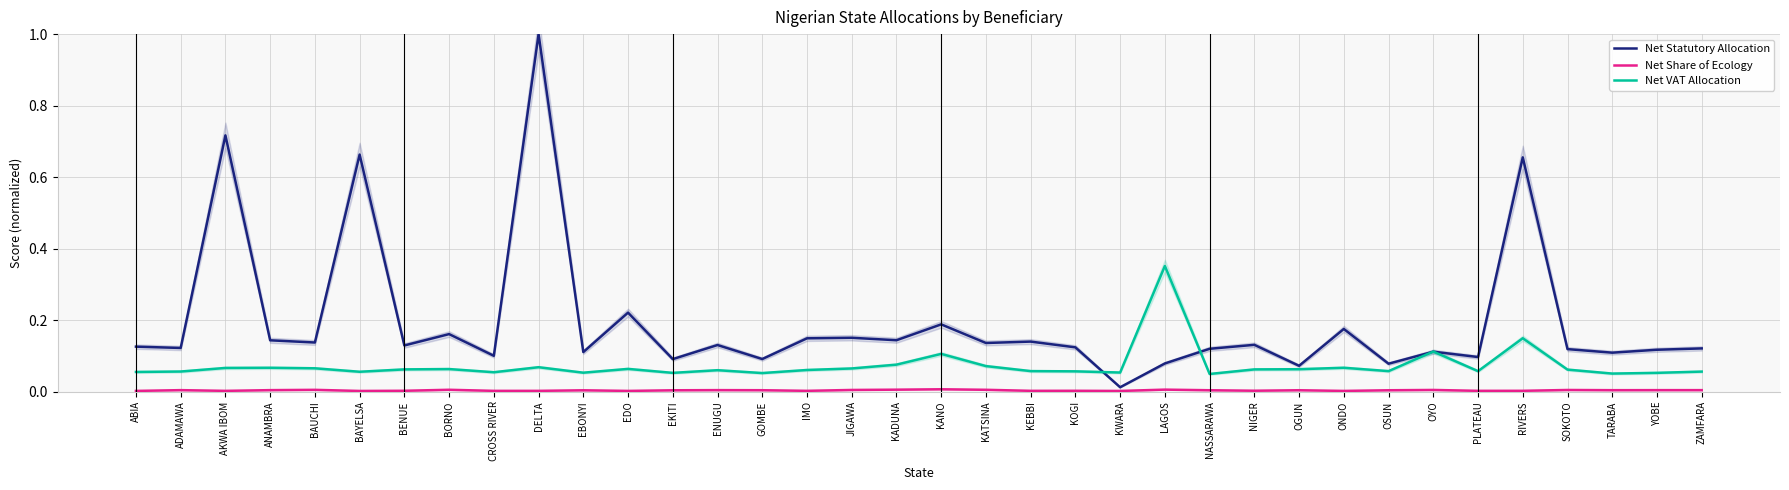

Rank the series by their maximum value, from highest to lowest.

Net Statutory Allocation, Net VAT Allocation, Net Share of Ecology